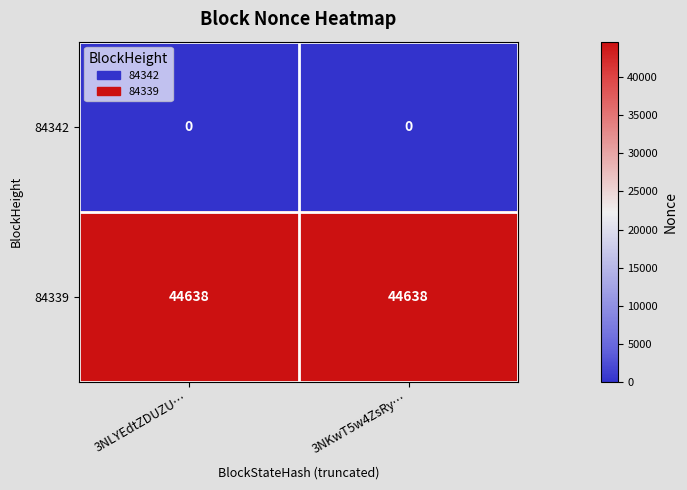

Reading right to left, what are all the values shown in this chart?

84342: 0	0
84339: 44638	44638